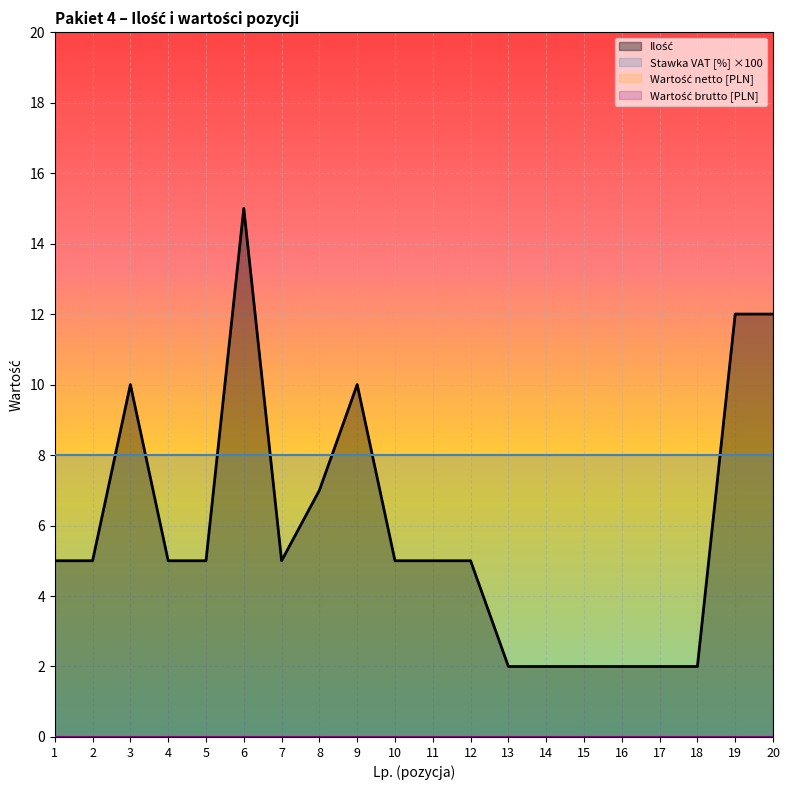

Is it true that Stawka VAT [%] equals 0.1 at 15?

True